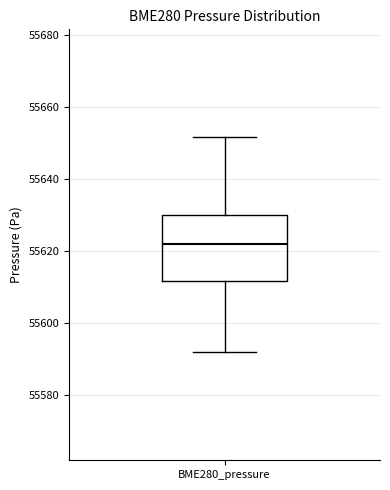

Transcribe this box plot: give where the median line is, the range the box spans, and where the two whiskers end, as read against the y-axis. The values are not printed on the chart, so give them approximately, as read against the axis.

median 55622, box 55612 to 55630, whiskers 55592 to 55652